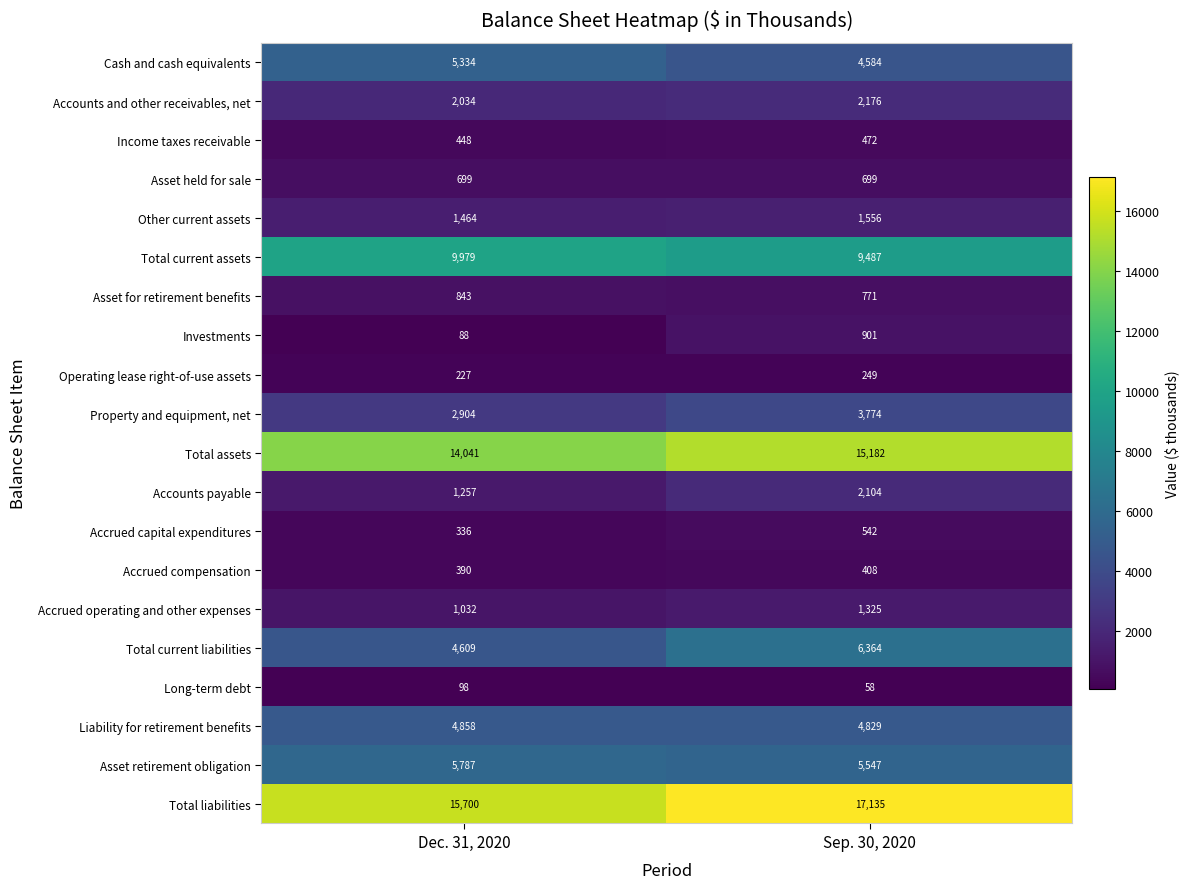

What is the sum of all Accrued operating and other expenses values?

2357